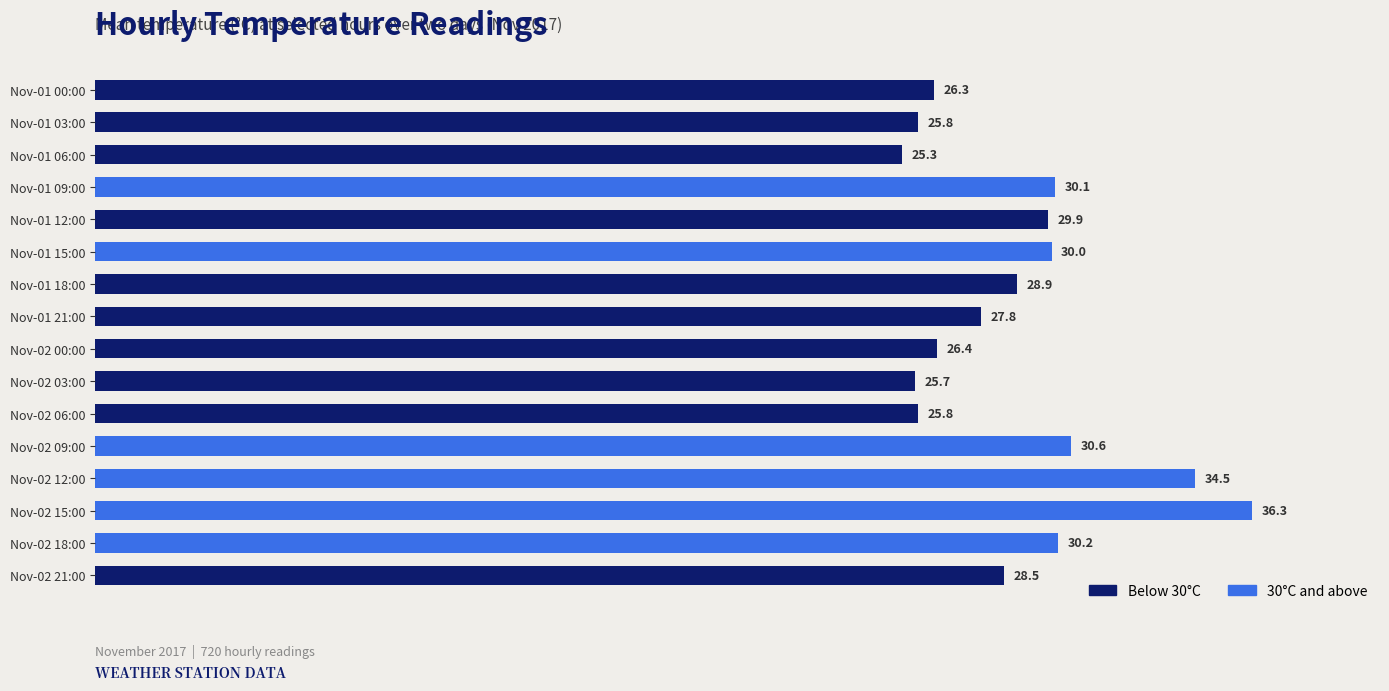

How many data points are above 28?

9